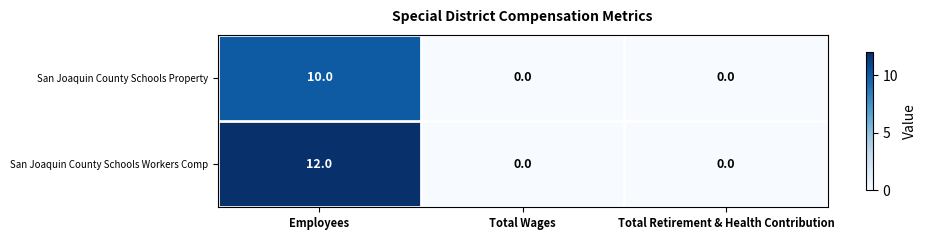

What is the sum of all San Joaquin County Schools Workers Comp values?

12